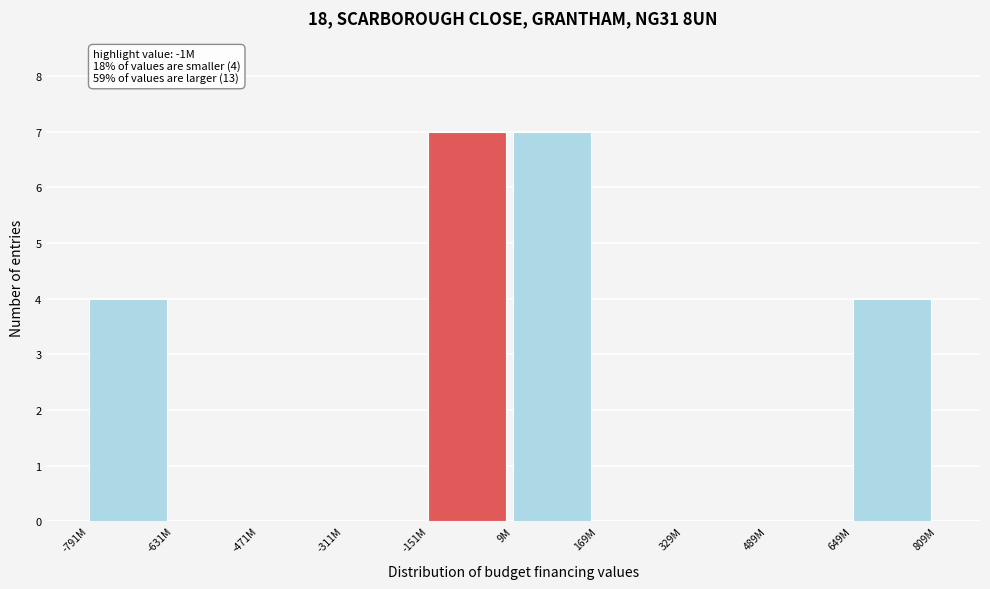

Reading left to right, extract all data points from this chart.

-791M=4	-631M=0	-471M=0	-311M=0	-151M=7	9M=7	169M=0	329M=0	489M=0	649M=4